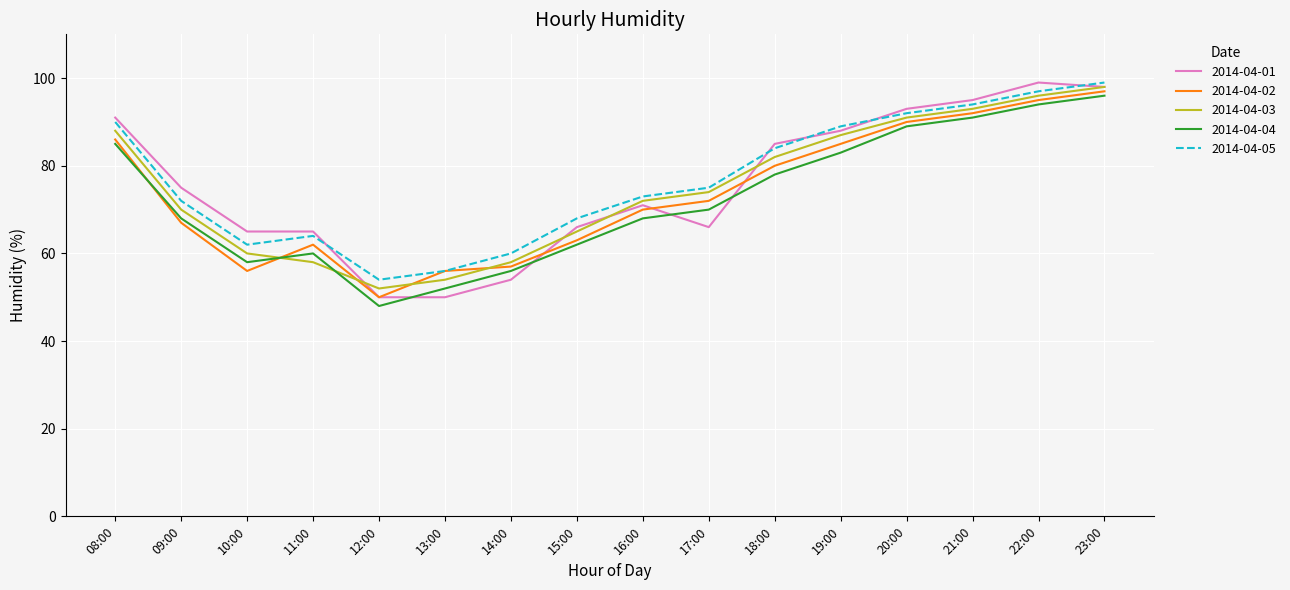

What position from the right is 21:00?

3